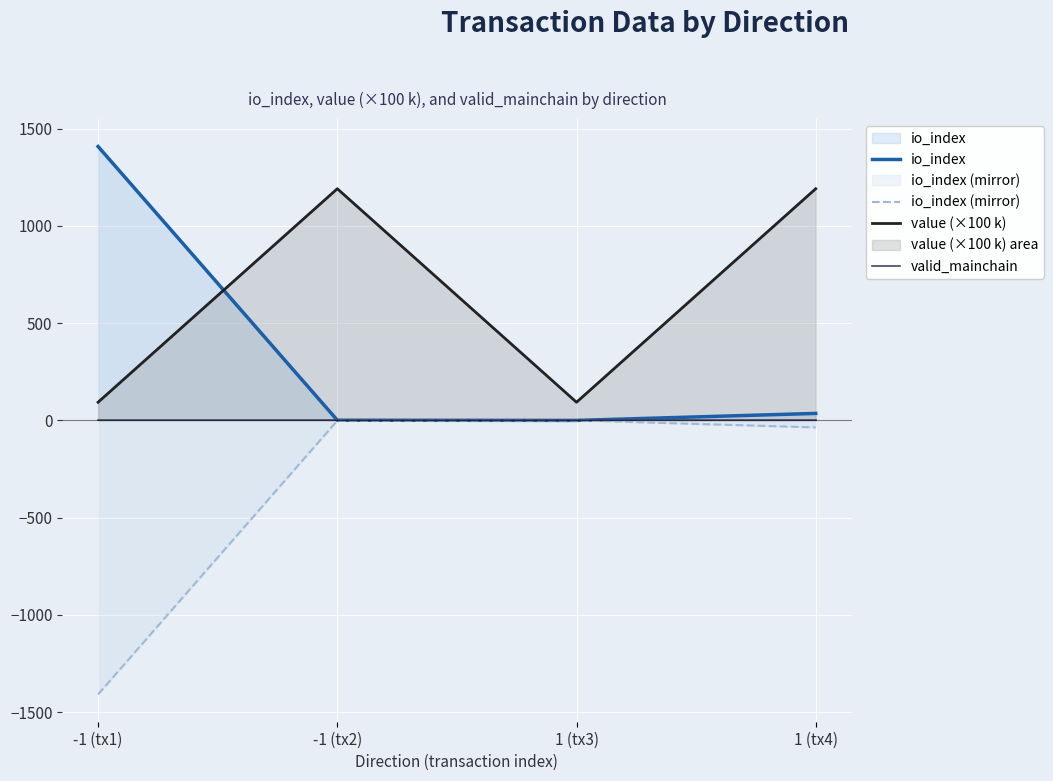

Reading left to right, transcribe all the data shown in this chart.

io_index: 1408.0	1.0	0.0	36.0
io_index (mirror): -1408.0	-1.0	0.0	-36.0
value (×100 k): 93.5	1190.9	93.5	1190.9
valid_mainchain: 1.0	1.0	1.0	1.0